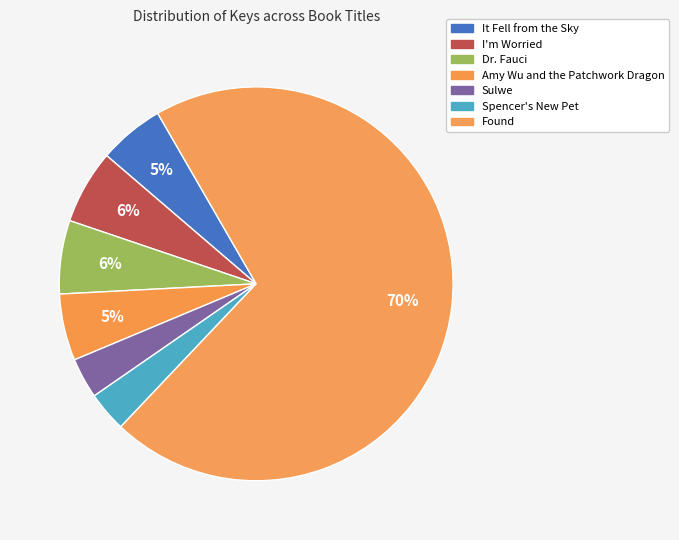

To the nearest percent, what portion does It Fell from the Sky represent?

5%